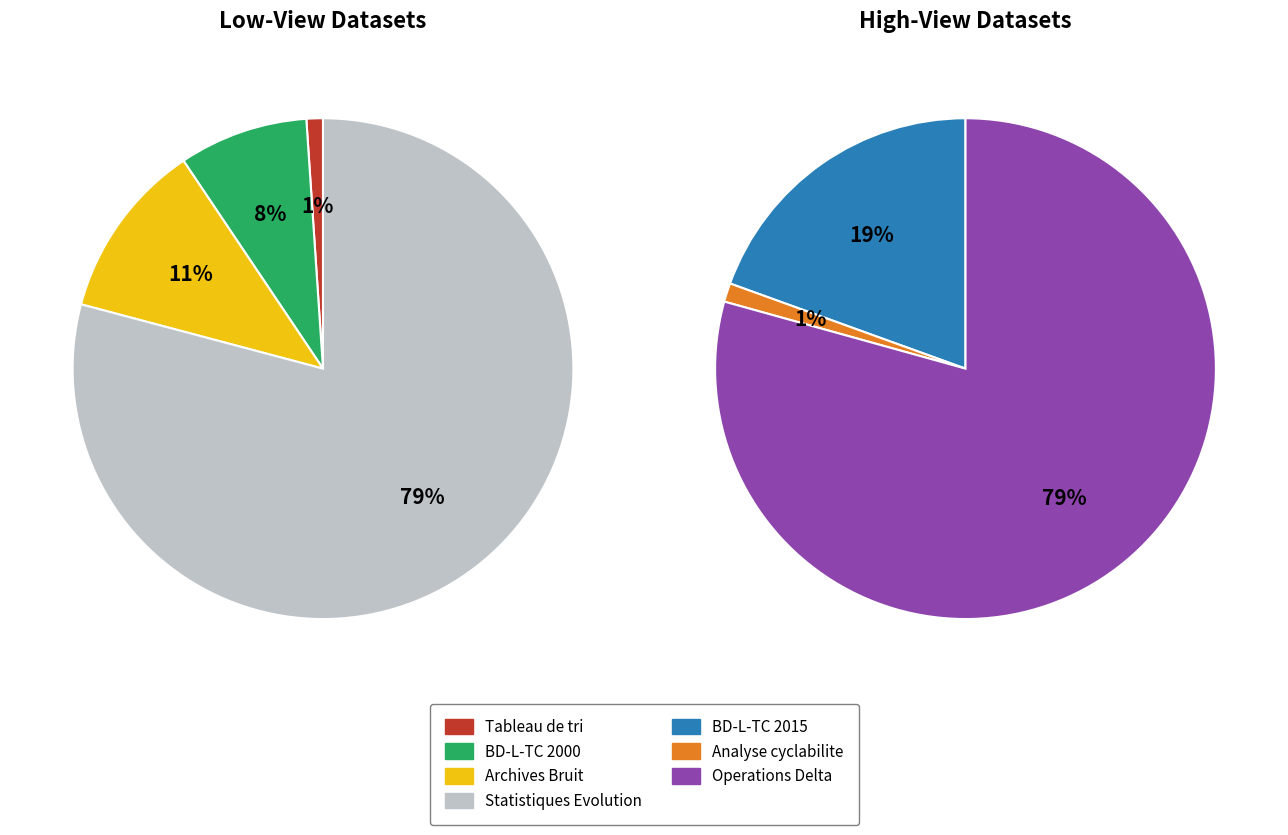

What is the smallest slice in the pie chart?

Tableau de tri